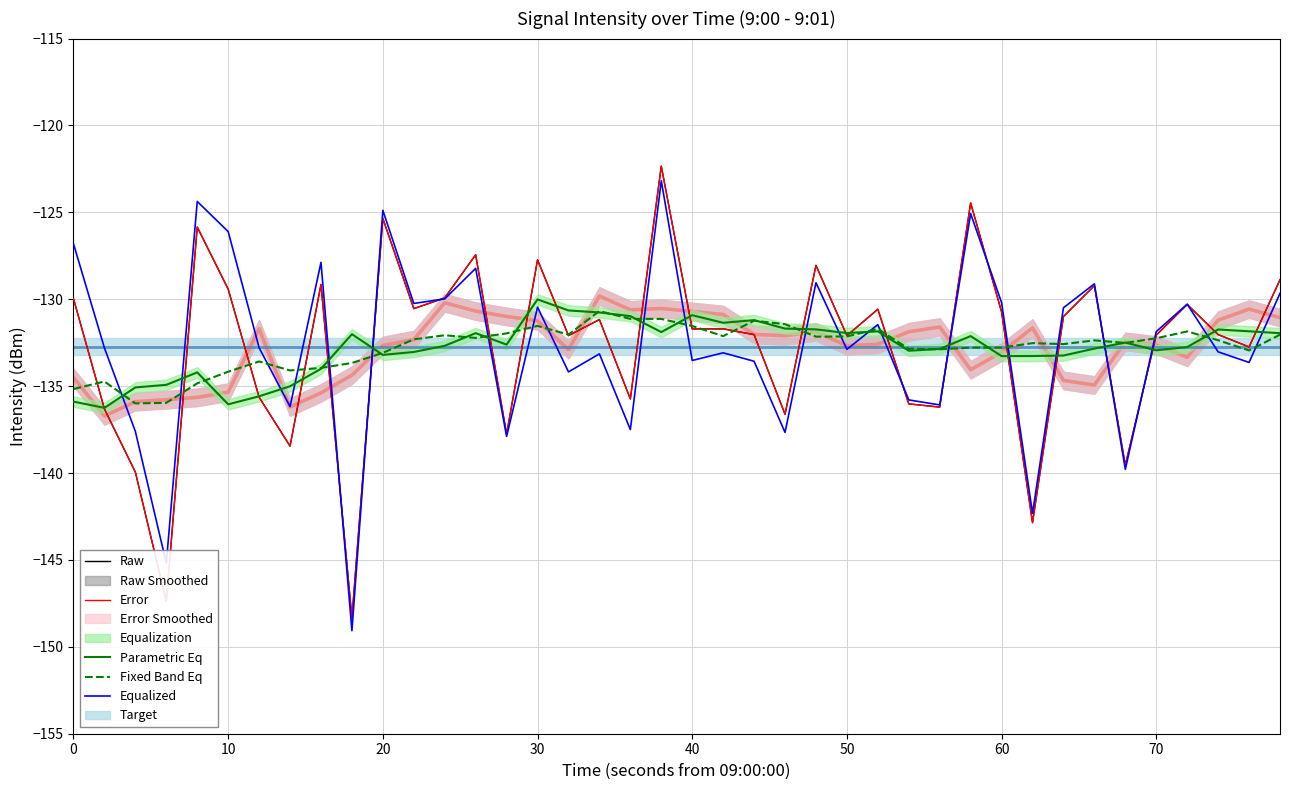

Between which two adjacent categories do Fixed Band Eq and Raw first intersect?

0 and 10